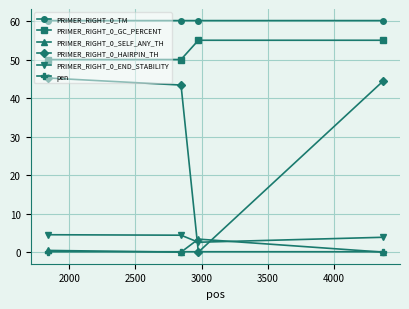

Count the number of data series in this chart.

6